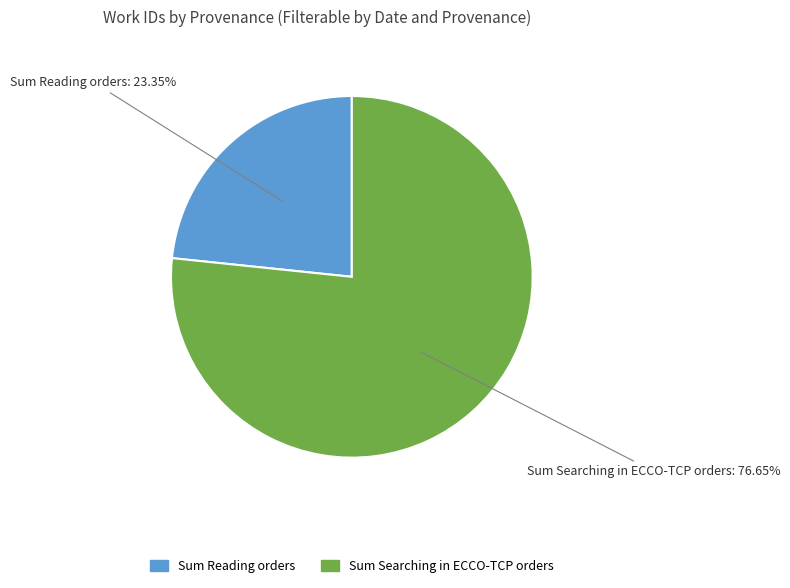

What is the smallest slice in the pie chart?

Sum Reading orders